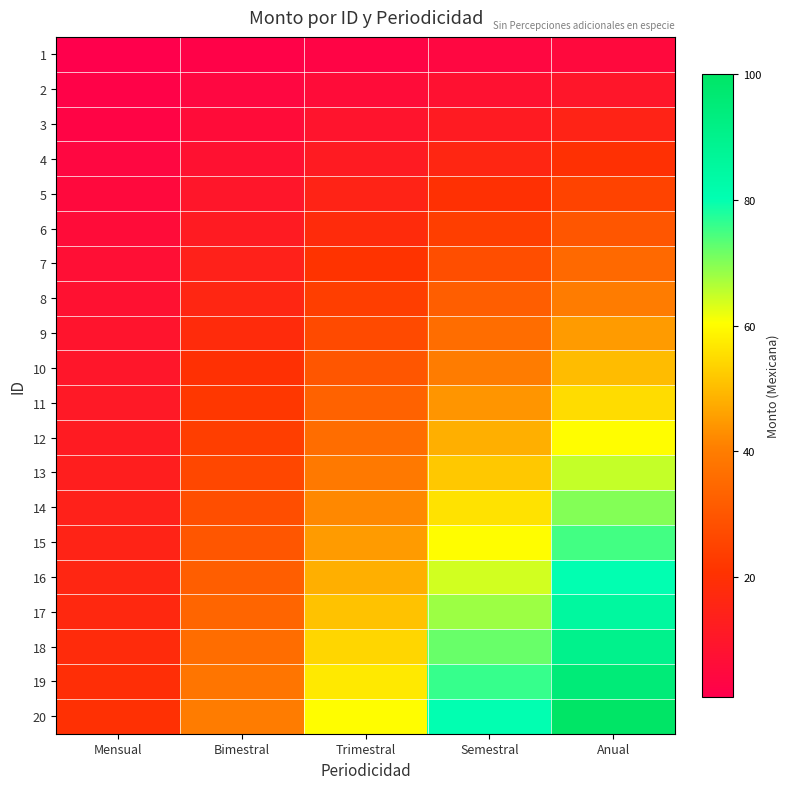

At Anual, list the series in order from largest to smallest.

20, 19, 18, 17, 16, 15, 14, 13, 12, 11, 10, 9, 8, 7, 6, 5, 4, 3, 2, 1